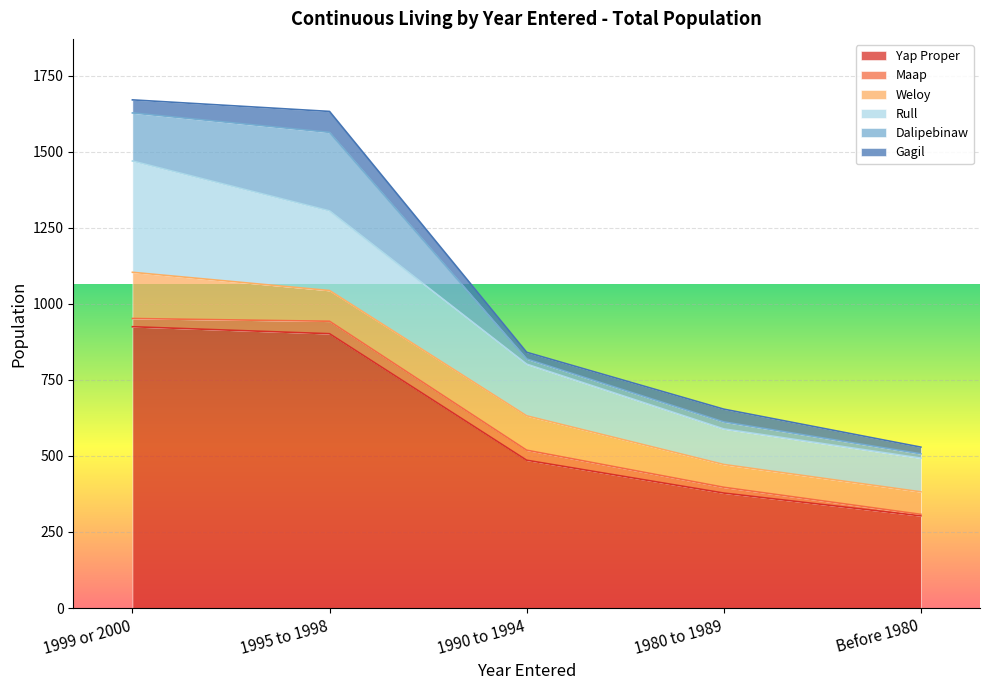

What is the difference between the second highest and second lowest values in the Dalipebinaw series?

141